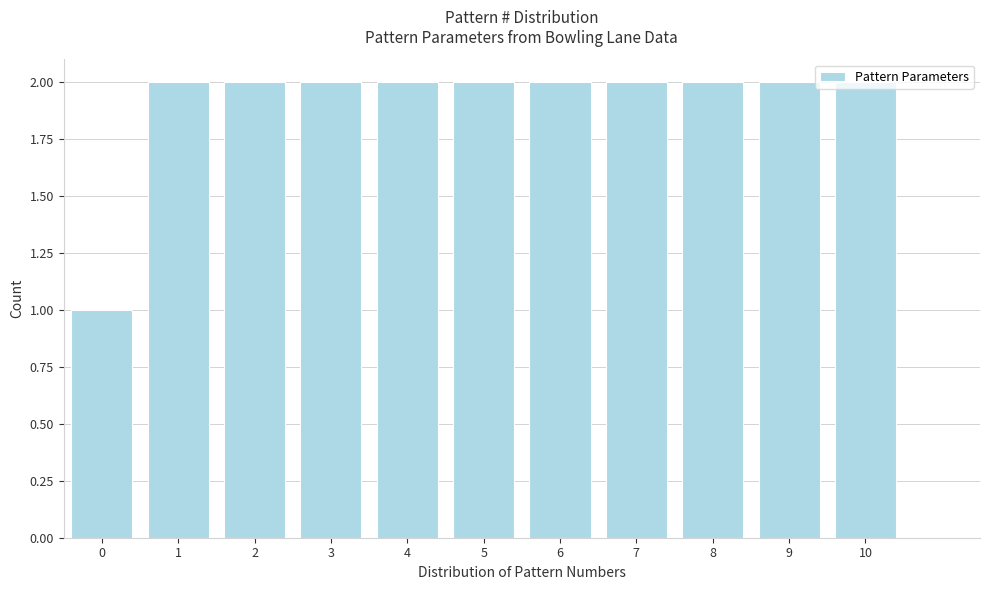

Approximately how many times larger is the value at 2 compared to 5?

1.0